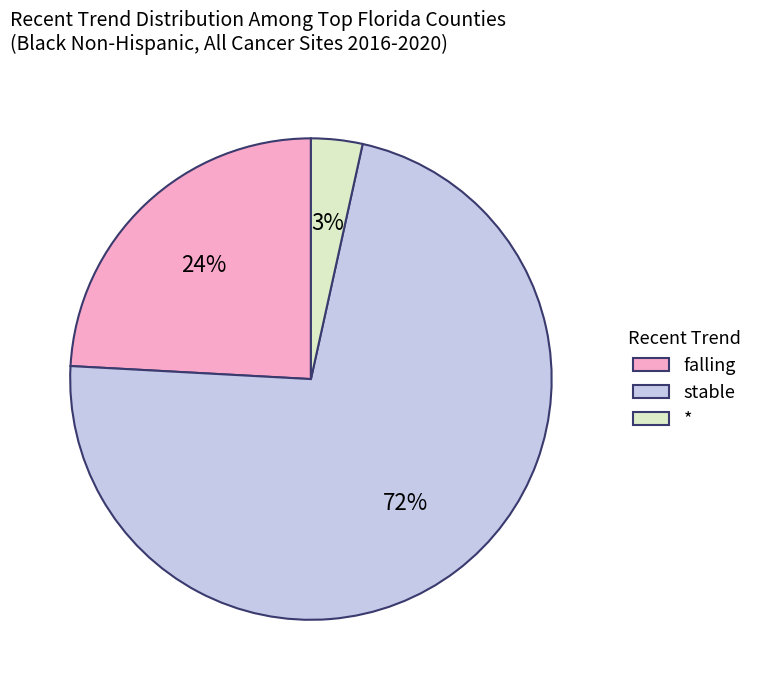

Rank the categories by value from lowest to highest.

*, falling, stable